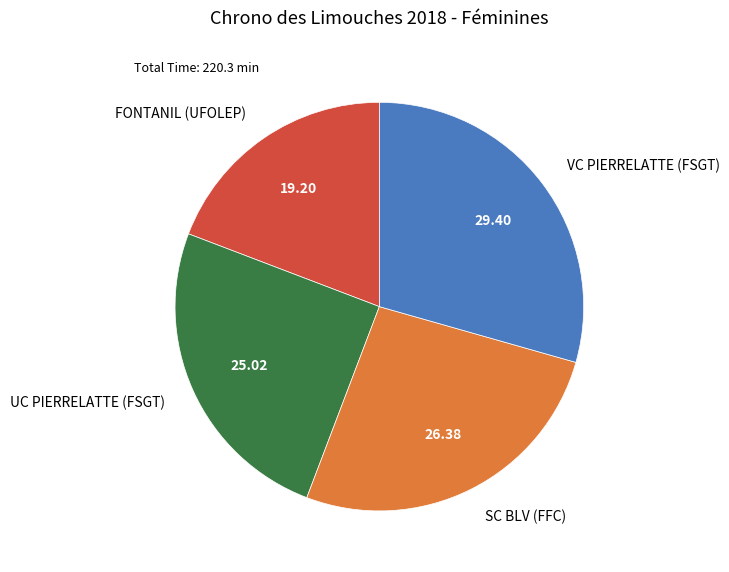

What is the largest slice in the pie chart?

VC PIERRELATTE (FSGT)